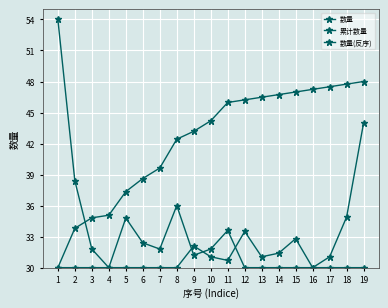

True or false: 累计数量 and 数量 cross at least once.

True